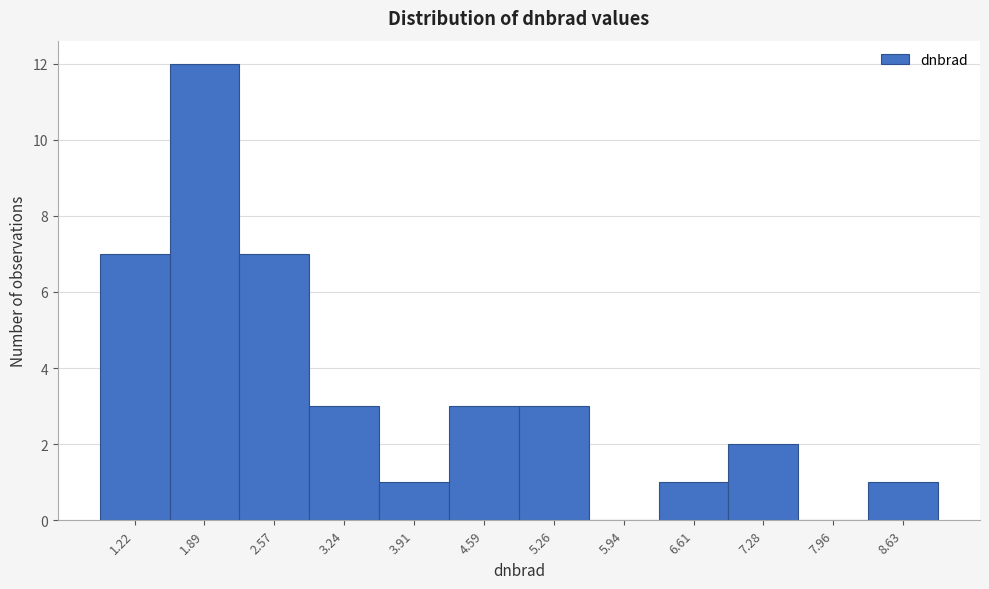

Reading left to right, transcribe this chart: for each bar, give the range it covers on the x-axis and its height. Neither the bar edges nor the heights are printed on the chart, so give them approximately, as read against the axes.

0.9 to 1.6: 7
1.6 to 2.2: 12
2.2 to 2.9: 7
2.9 to 3.6: 3
3.6 to 4.3: 1
4.3 to 4.9: 3
4.9 to 5.6: 3
5.6 to 6.3: 0
6.3 to 6.9: 1
6.9 to 7.6: 2
7.6 to 8.3: 0
8.3 to 9.0: 1